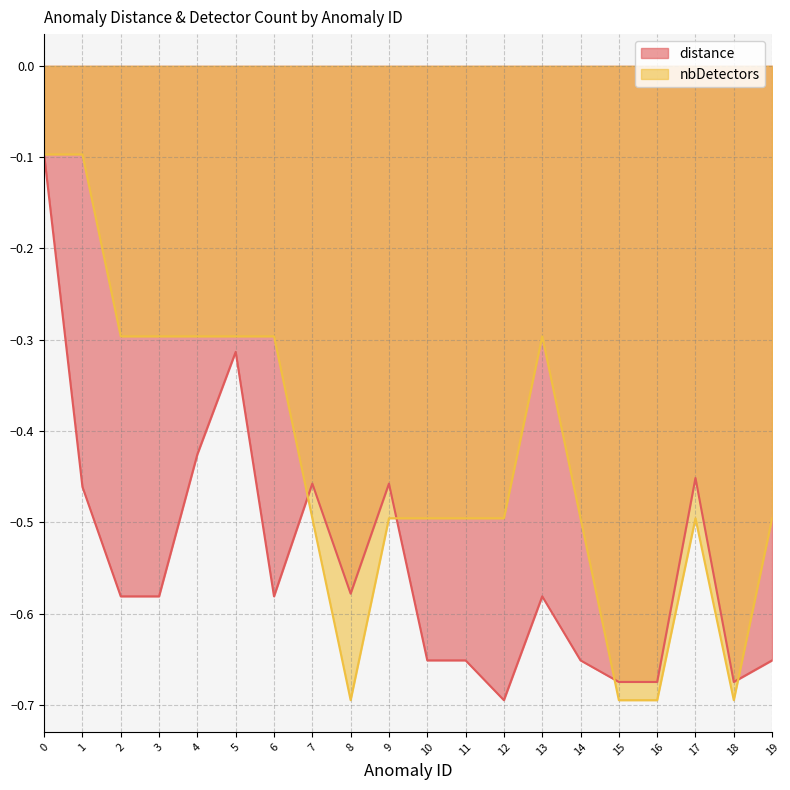

What is the average value of the nbDetectors series?

-0.4